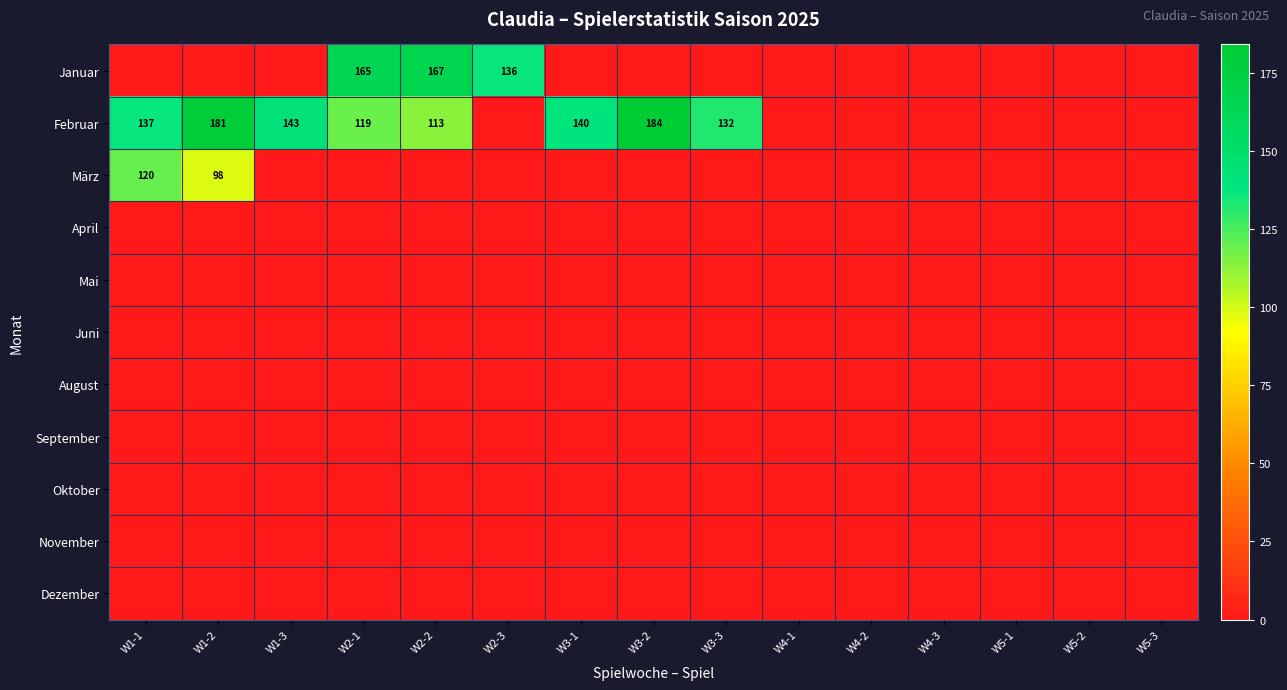

What is the maximum value for März?

120